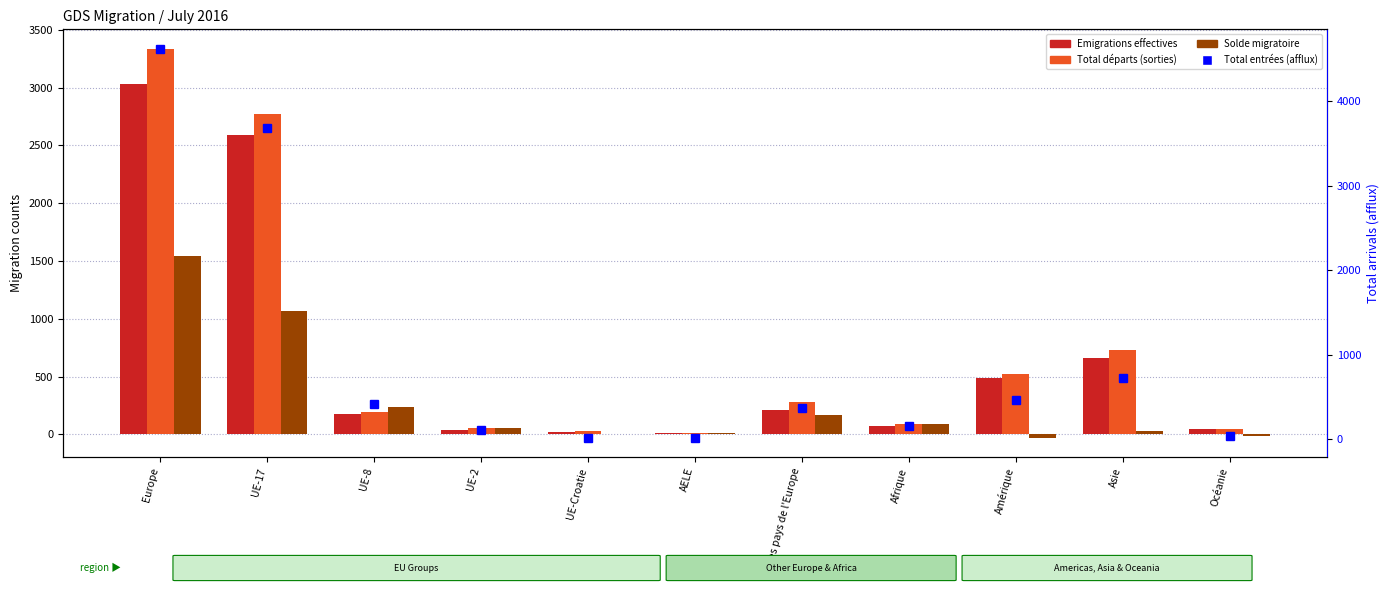

Reading left to right, transcribe all the data shown in this chart.

Emigrations effectives: Europe=3032	UE-17=2586	UE-8=172	UE-2=36	UE-Croatie=24	AELE=8	Autres pays de l'Europe=206	Afrique=72	Amérique=484	Asie=662	Océanie=49
Total départs (sorties): Europe=3336	UE-17=2774	UE-8=193	UE-2=56	UE-Croatie=26	AELE=9	Autres pays de l'Europe=278	Afrique=91	Amérique=521	Asie=731	Océanie=50
Solde migratoire: Europe=1539	UE-17=1069	UE-8=236	UE-2=54	UE-Croatie=0	AELE=11	Autres pays de l'Europe=169	Afrique=92	Amérique=-29	Asie=25	Océanie=-14
Total entrées (afflux): Europe=4622	UE-17=3681	UE-8=420	UE-2=109	UE-Croatie=21	AELE=20	Autres pays de l'Europe=371	Afrique=161	Amérique=463	Asie=722	Océanie=36